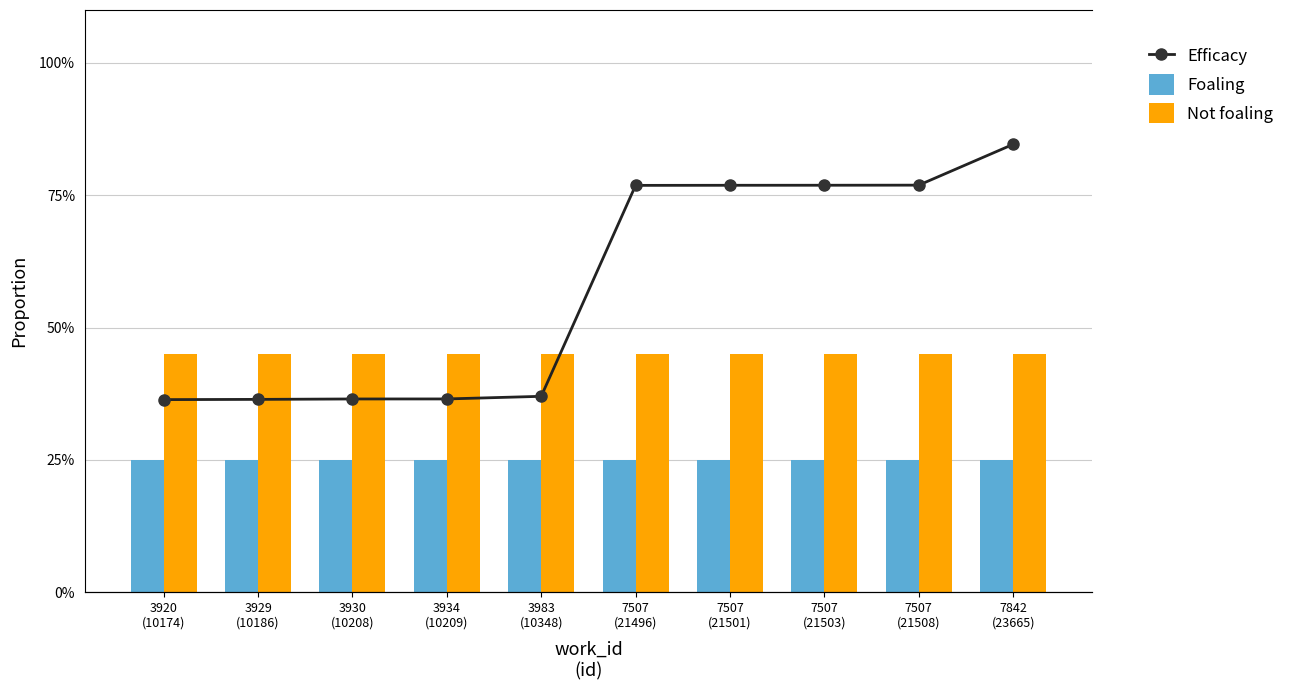

At 7507
(21496), list the series in order from smallest to largest.

Foaling, Not foaling, Efficacy